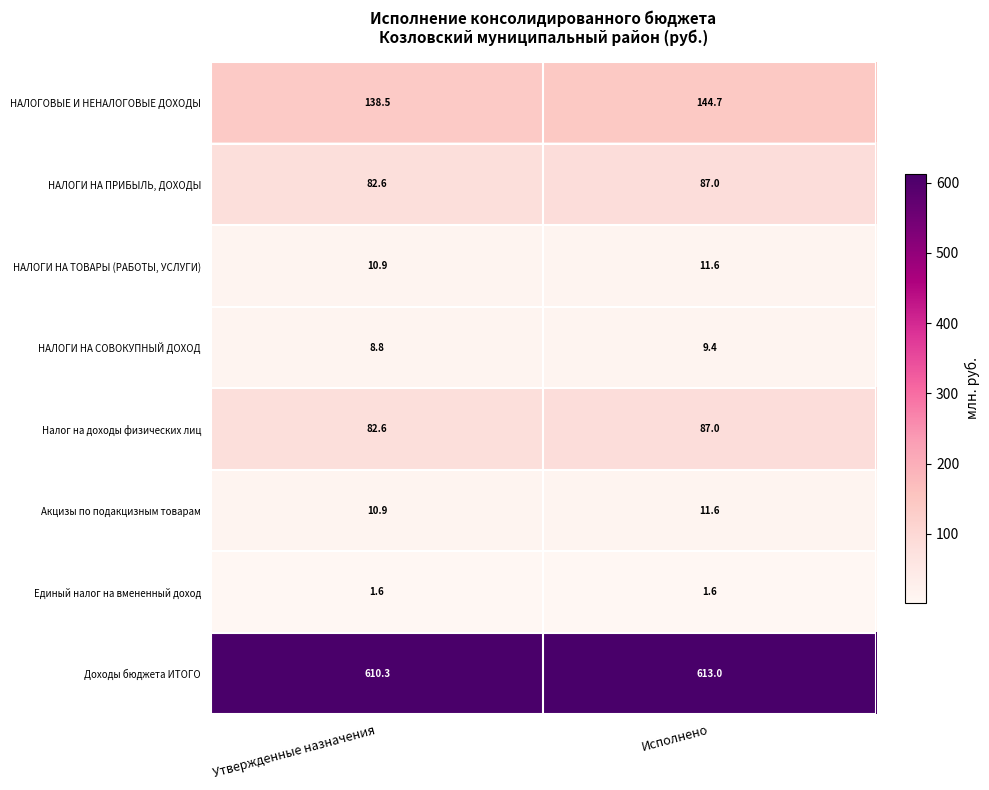

The value of НАЛОГИ НА ПРИБЫЛЬ, ДОХОДЫ at Исполнено is 46.2. True or false?

False